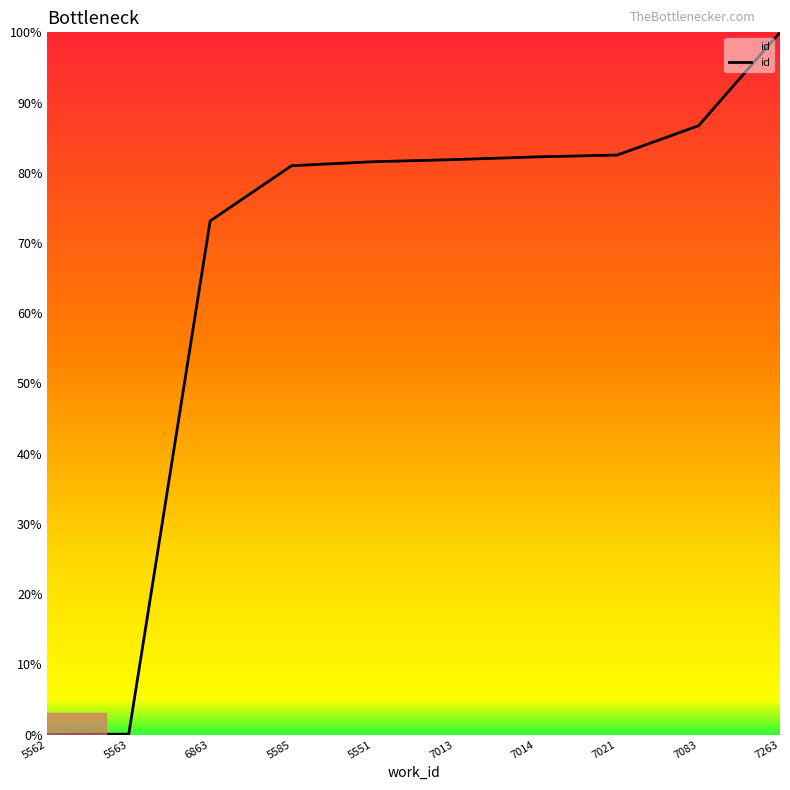

At which label is the value closest to 50?

6863